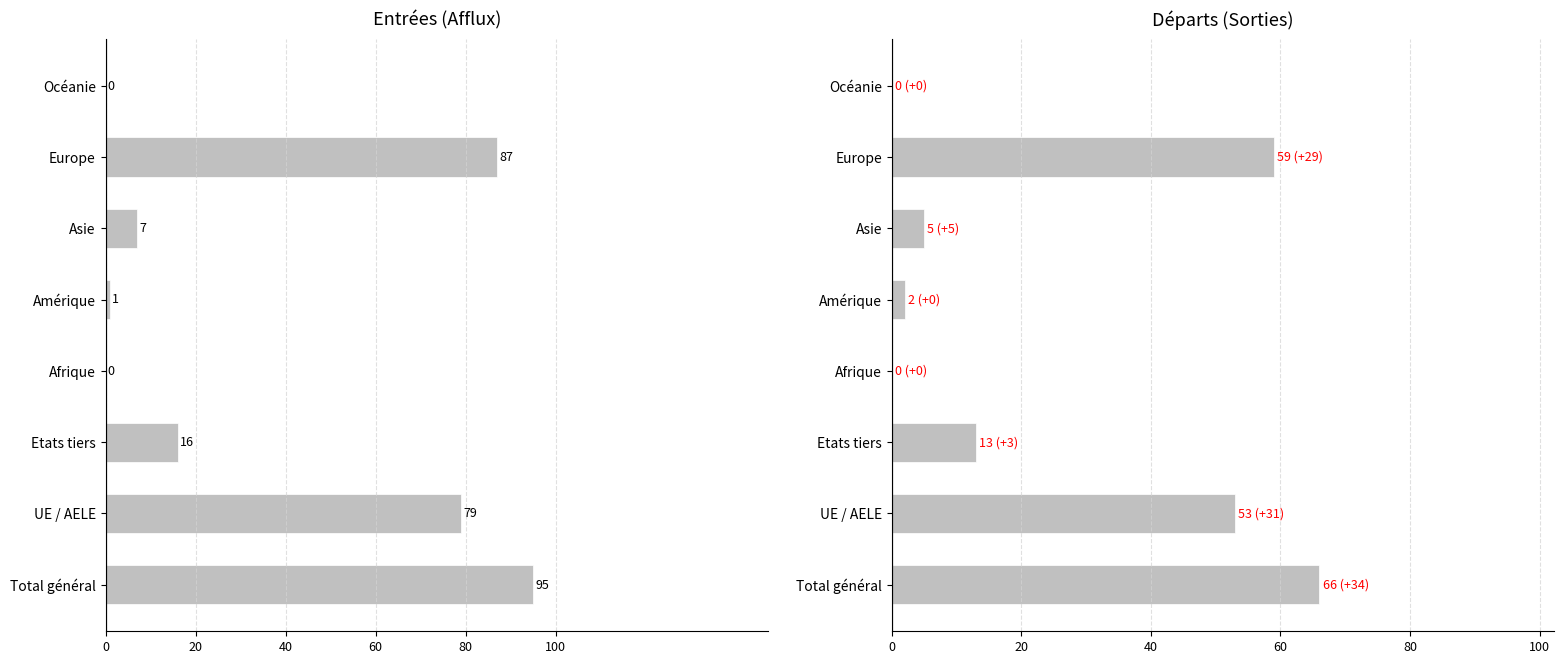

Are the bars grouped side by side (vs. stacked)?

Yes